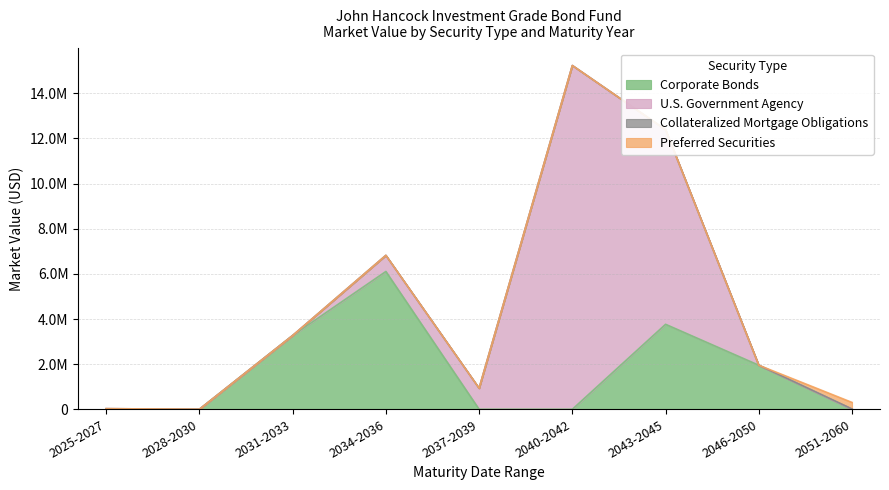

What is the difference between the highest and lowest values at 8?

288729.7